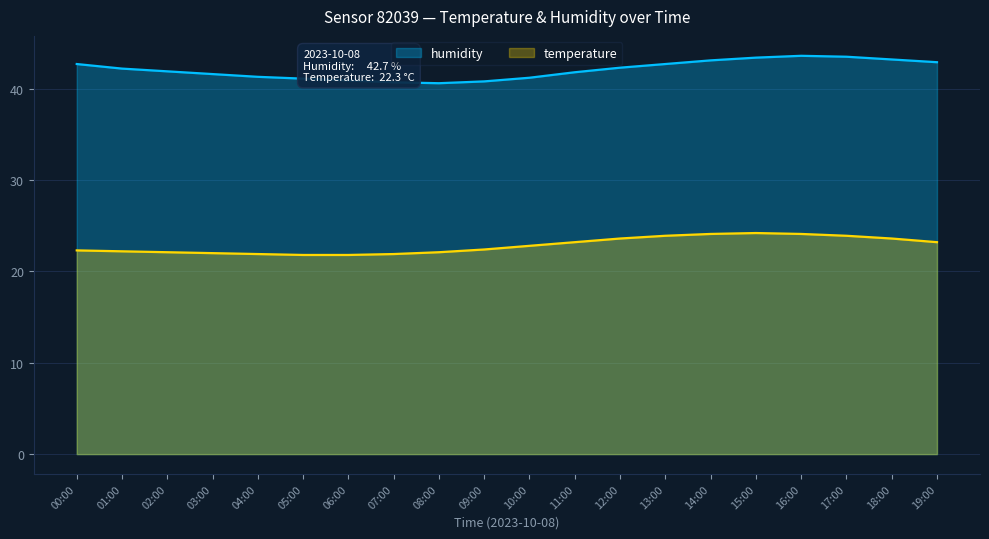

At how many categories does at least one series exceed 28?

20